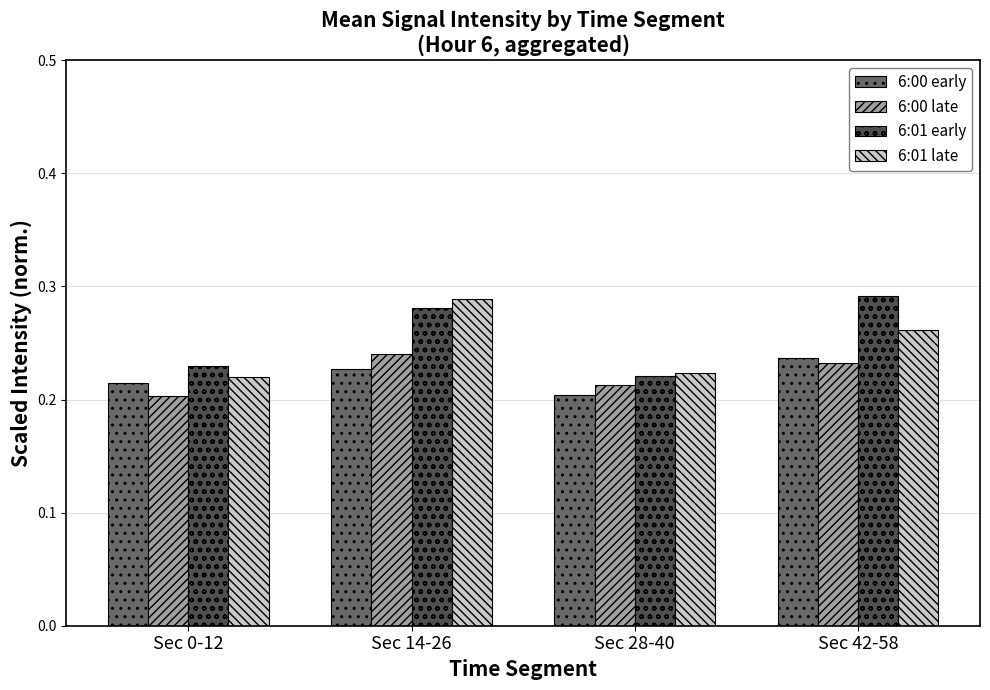

Between Sec 14-26 and Sec 42-58, which series saw the biggest shift?

6:01 late